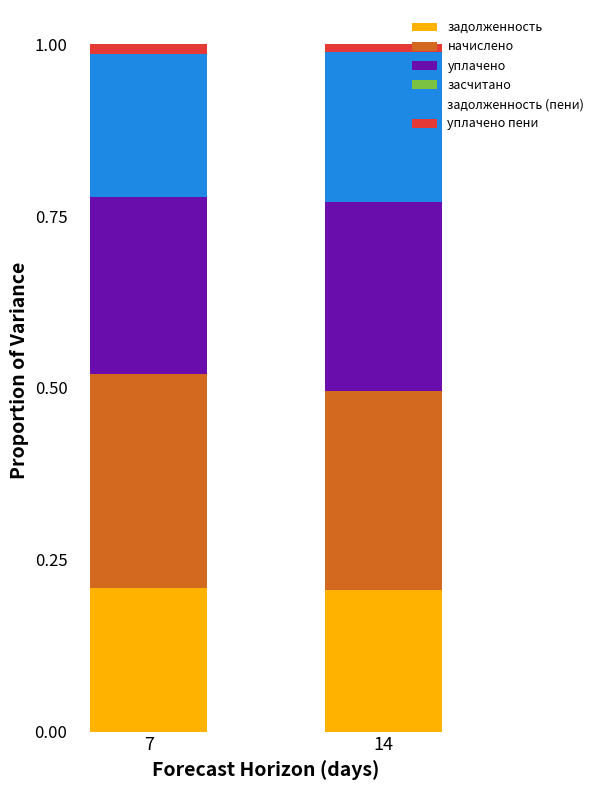

Is it true that задолженность equals 0.3 at 14?

False